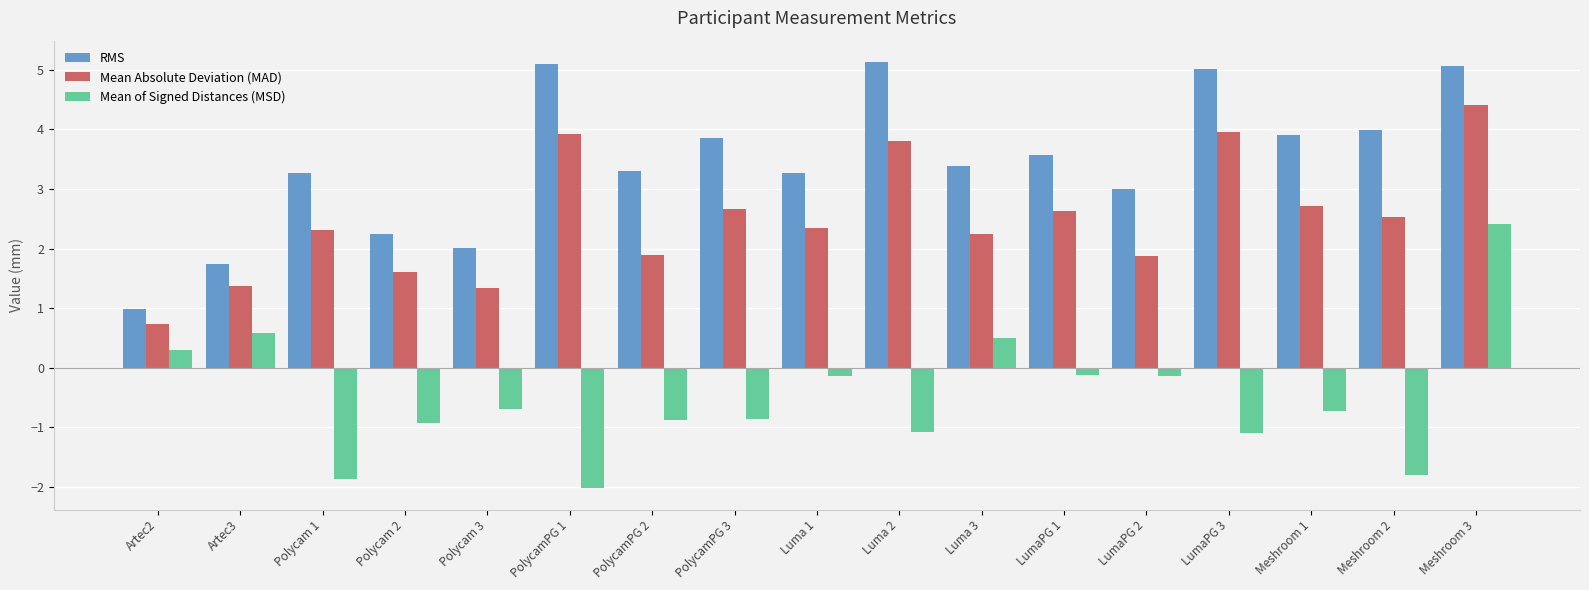

What is the spread (max minus min) of values at Polycam 1?

5.1